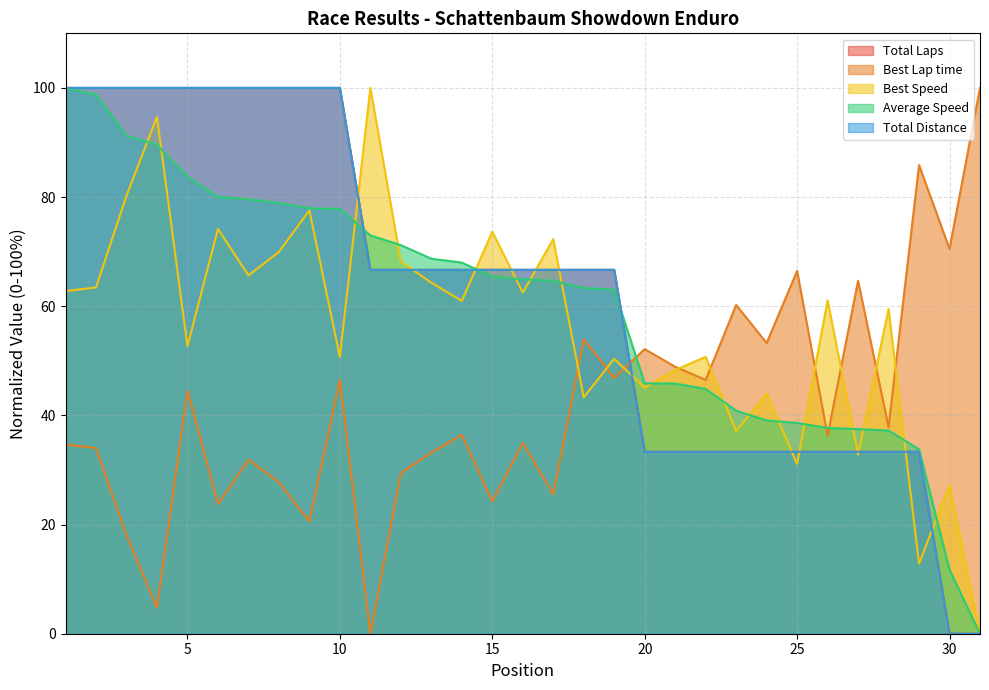

What value does the Total Distance series have at 10?

100.0